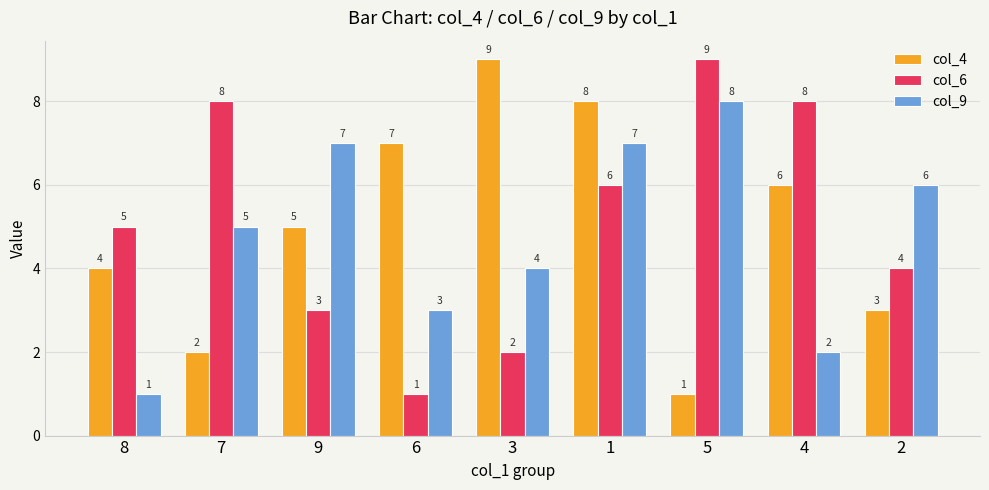

Is it true that col_6 equals 2 at 3?

True